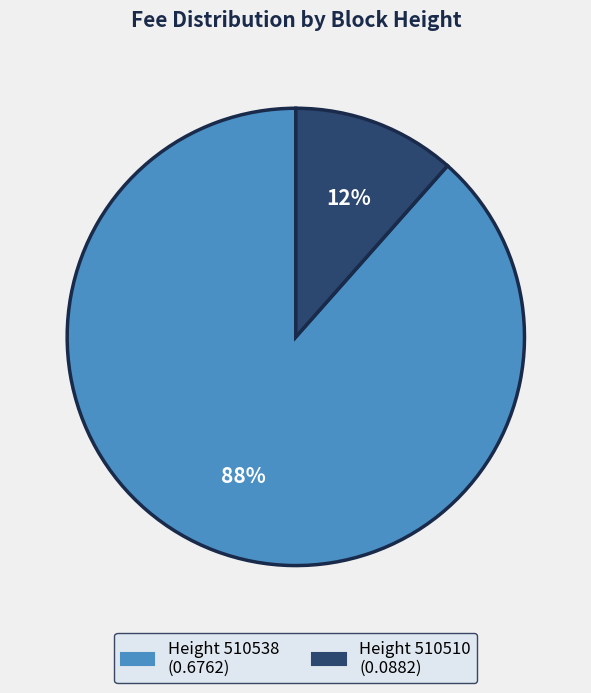

To the nearest percent, what is the average slice percentage?

50%